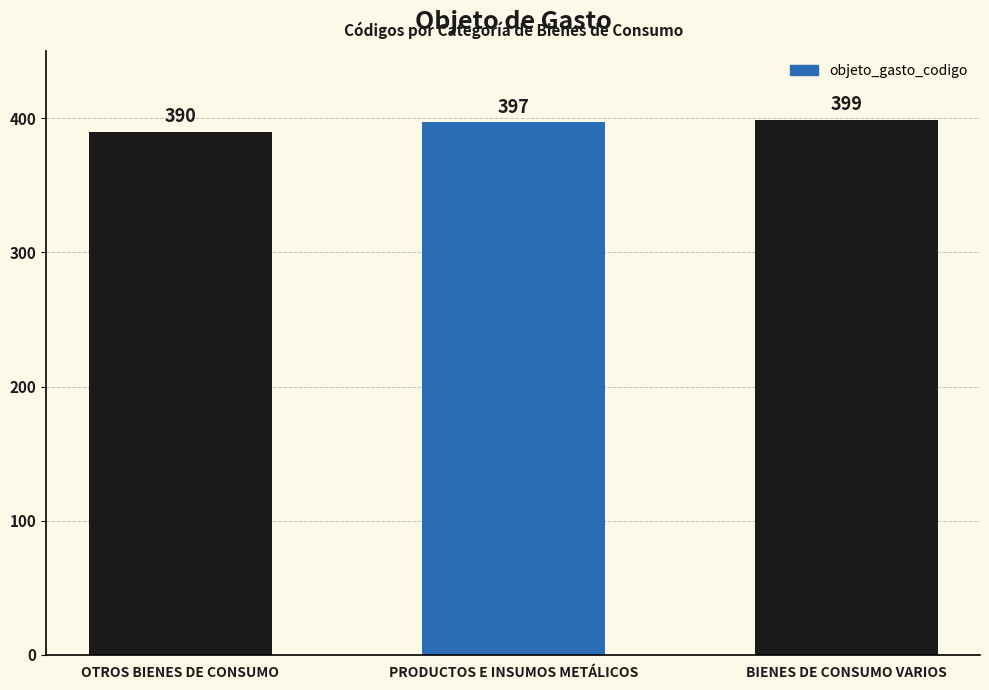

What is the minimum value shown in the chart?

390